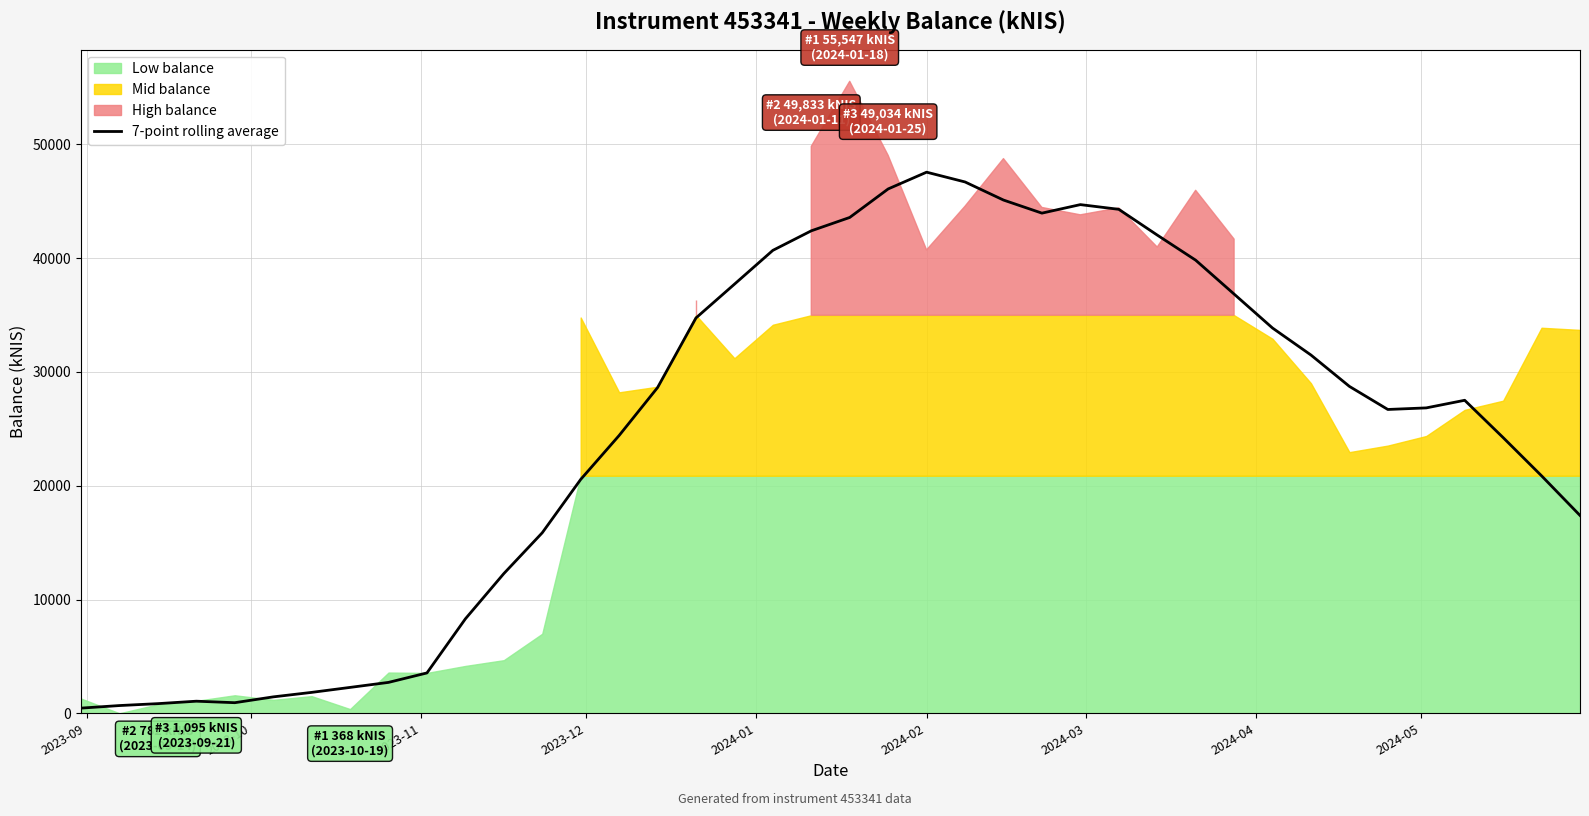

What is the highest value of the 7-point rolling average series?

47560.4